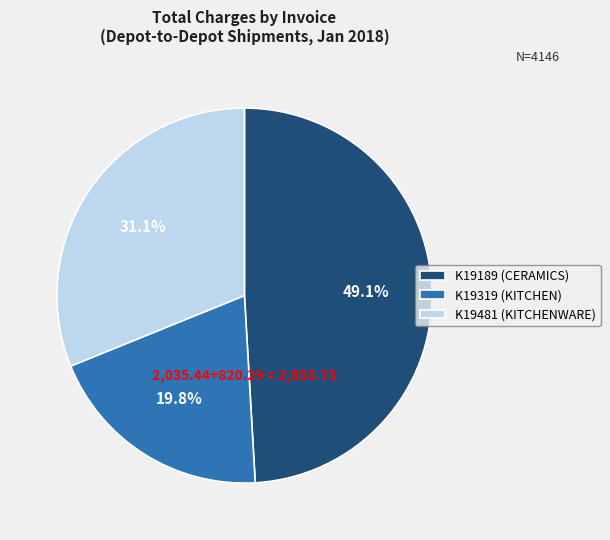

What is the ratio of the value at K19189 (CERAMICS) to the value at K19319 (KITCHEN)?

2.5